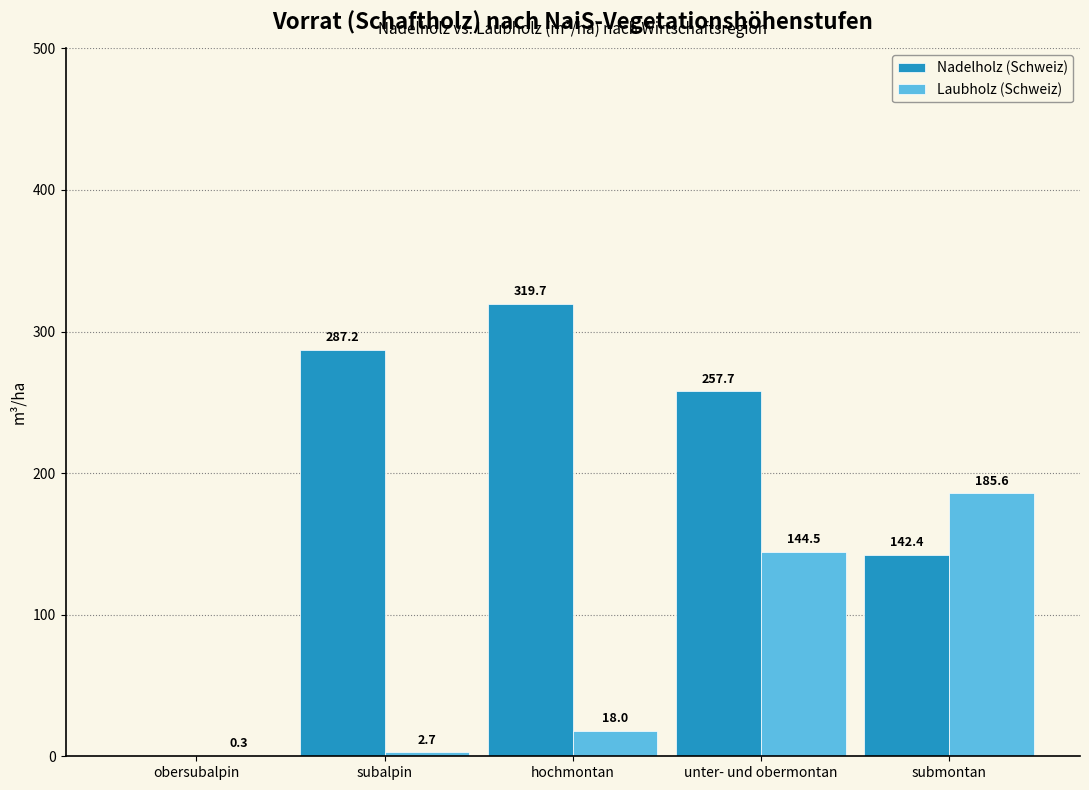

True or false: Laubholz (Schweiz) has a value of 0.3 at obersubalpin.

True